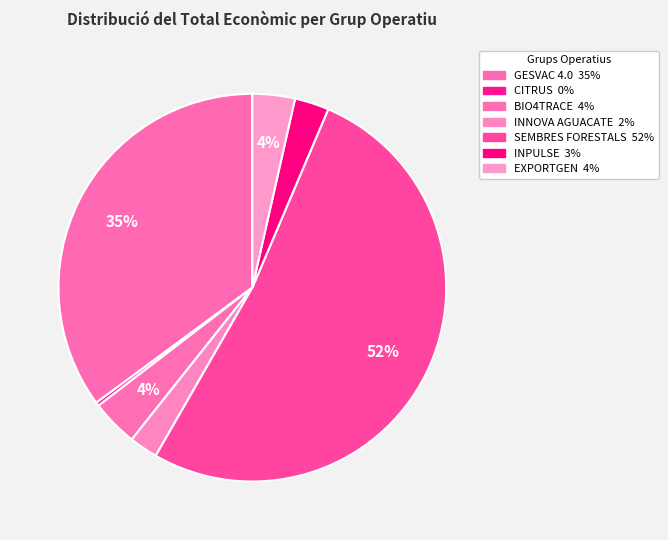

To the nearest percent, what is the difference between the largest and smallest slice percentages?

52%